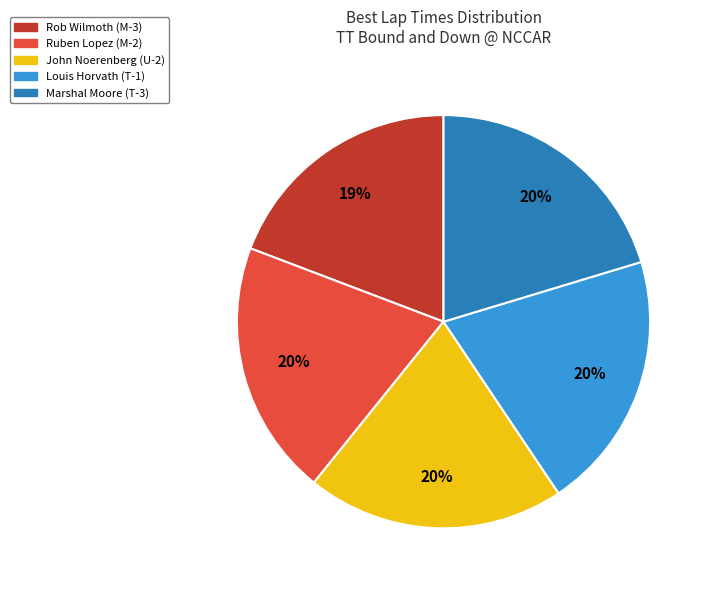

Count the number of slices in the pie.

5